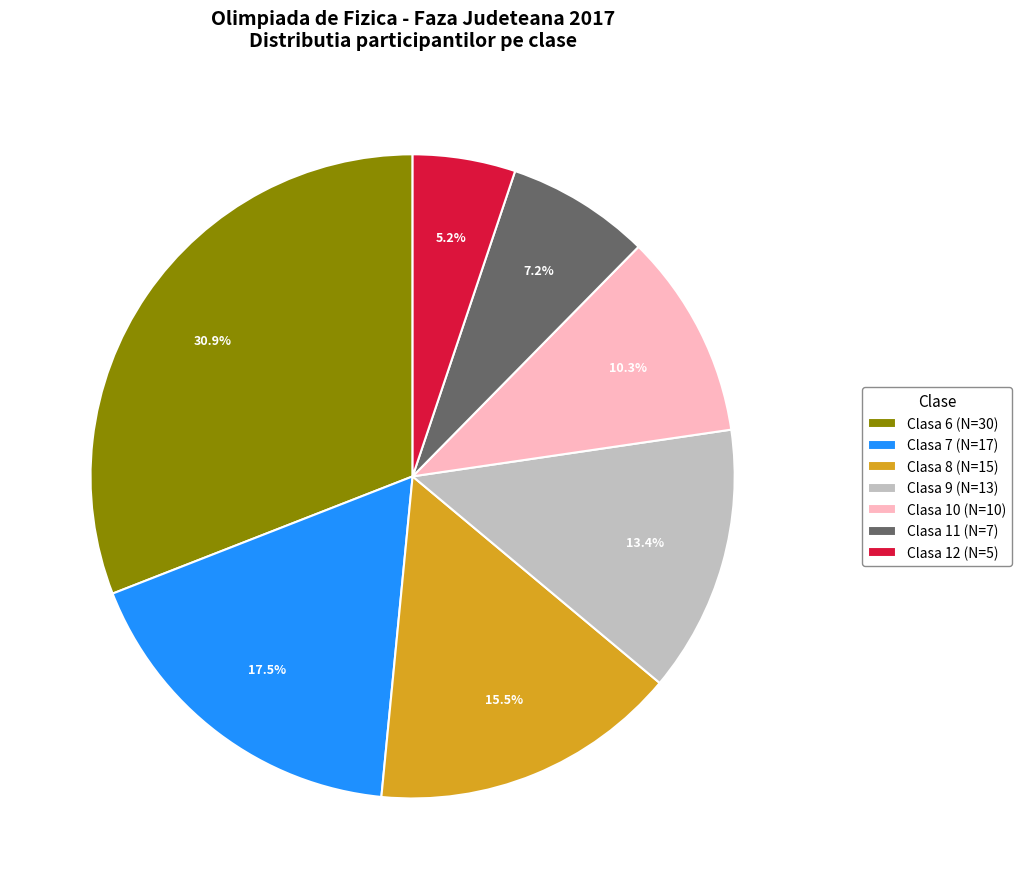

Does any single category account for the majority?

No